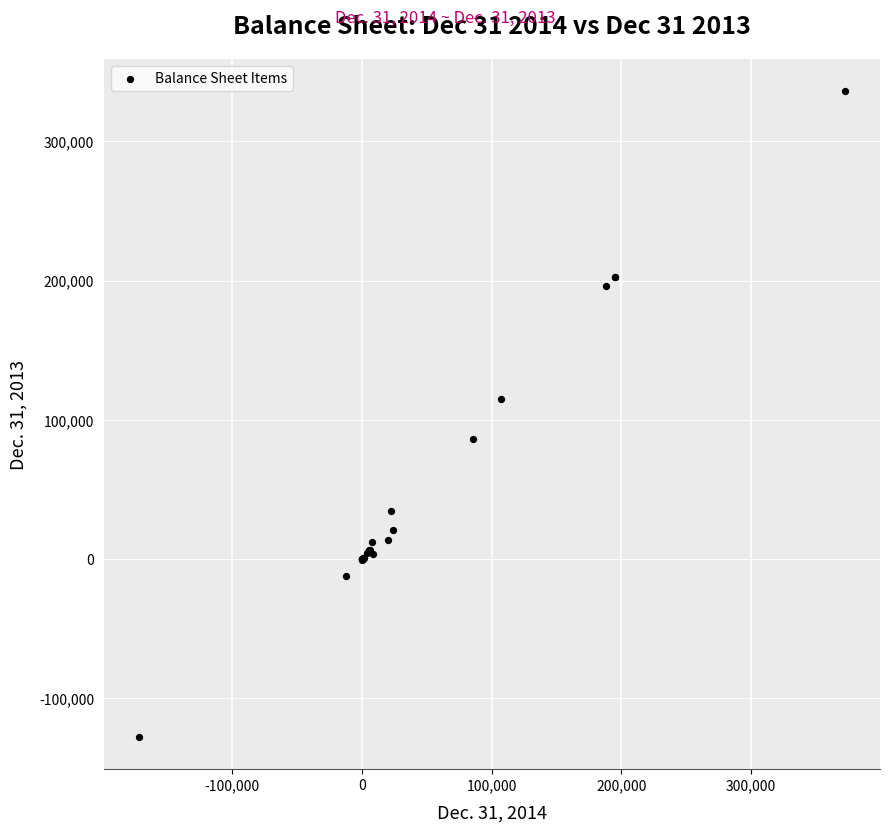

What Y value in the scatter plot is closest to 104166?

115220